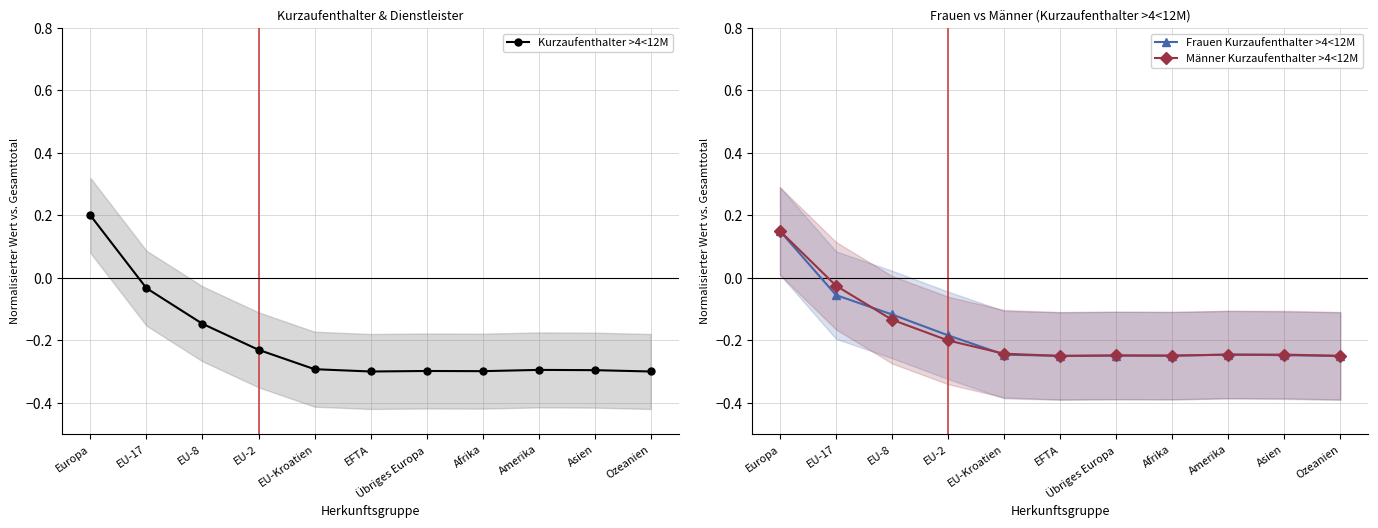

At how many categories does at least one series exceed 0?

1